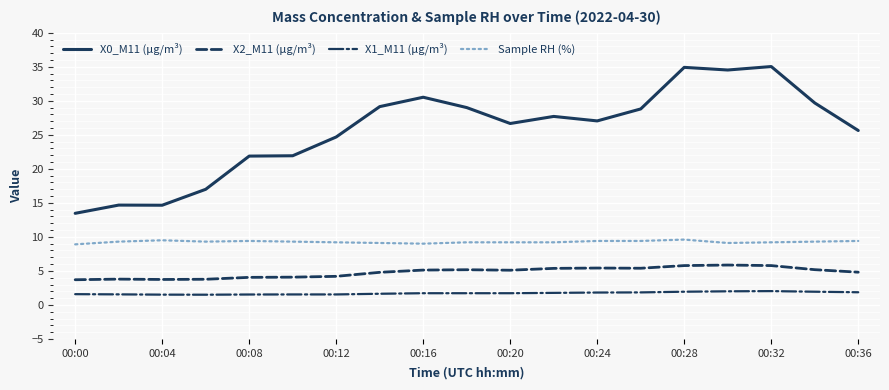

Which series has the largest total across all categories?

X0_M11 (μg/m³)